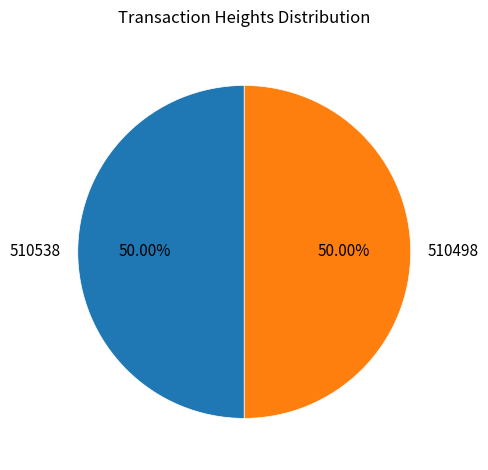

What is the ratio of the value at 510538 to the value at 510498?

1.0